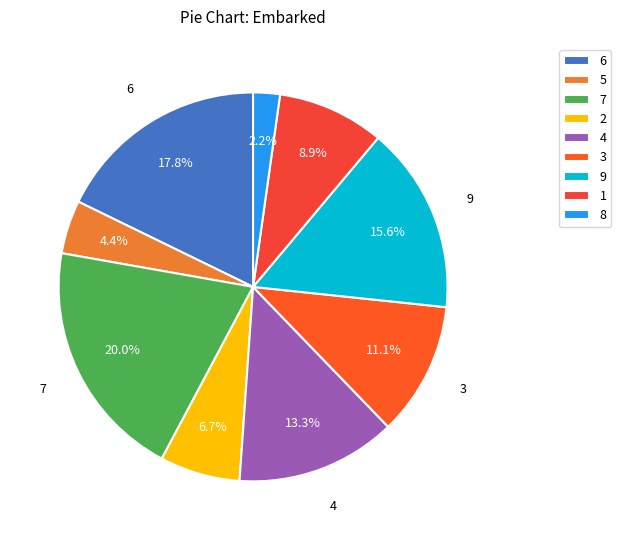

To the nearest percent, what is the average slice percentage?

11%